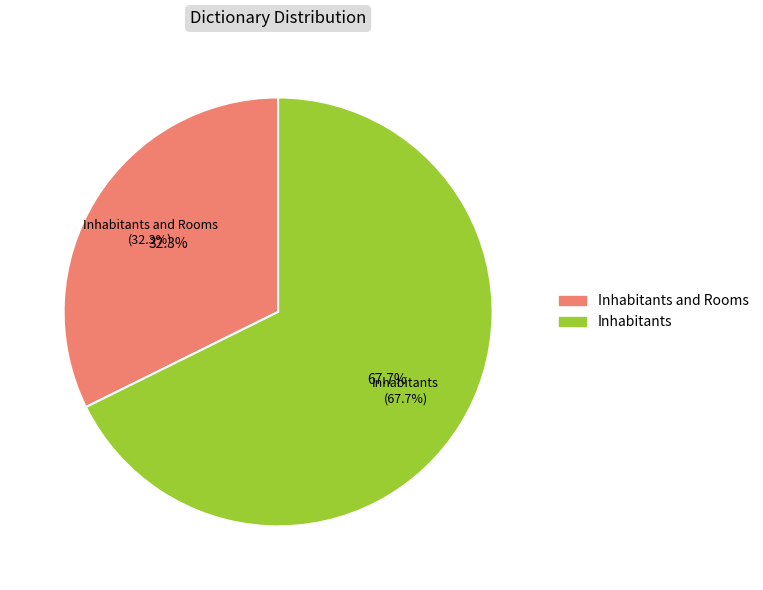

Does any single category account for the majority?

Yes